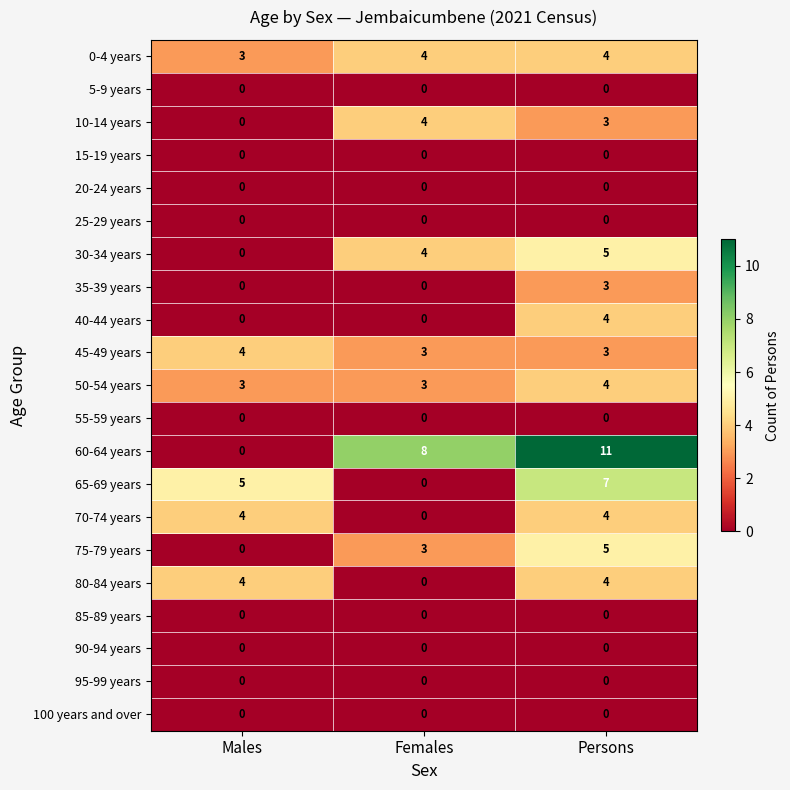

How many values in the 80-84 years series are below 4?

1